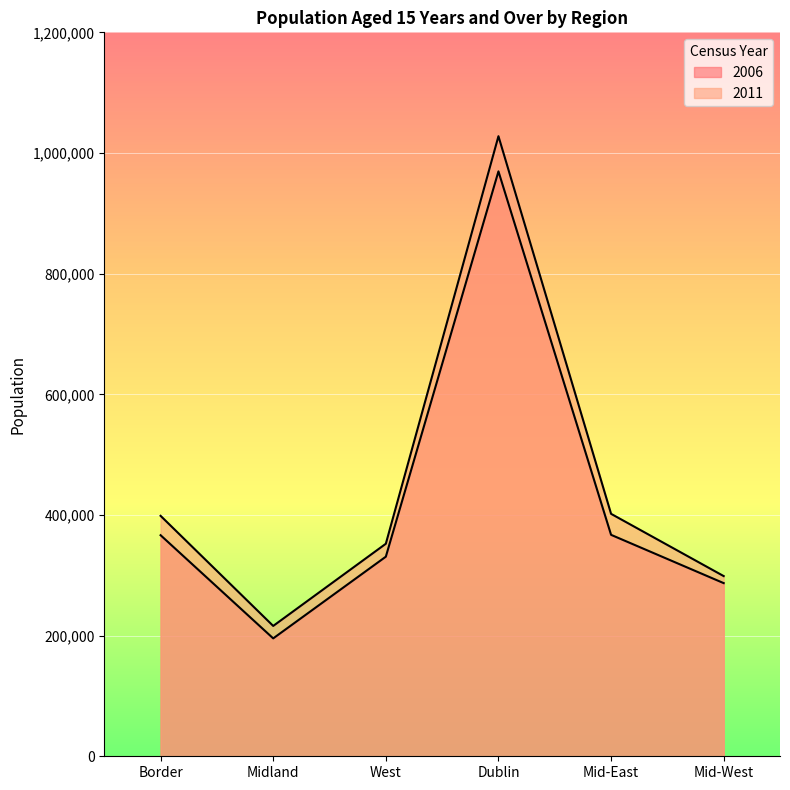

What are all the series names shown in the legend?

2006, 2011